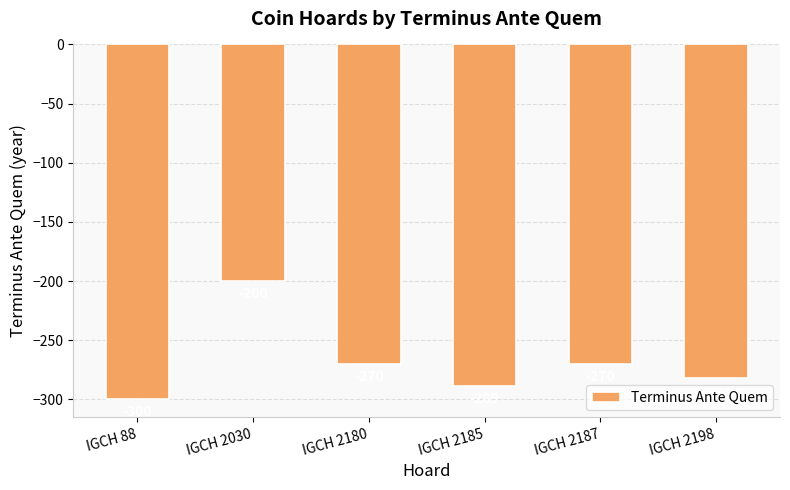

What is the value of the 1st bar from the left?

-300